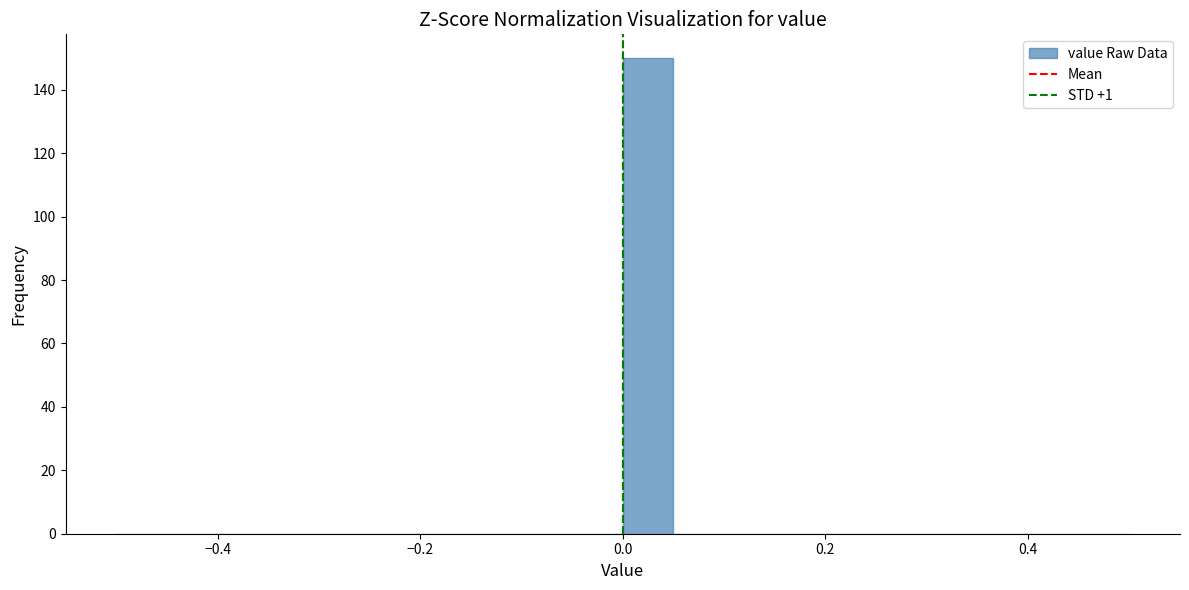

Read against the x-axis, roughly where is the centre of the tallest bar?

0.02